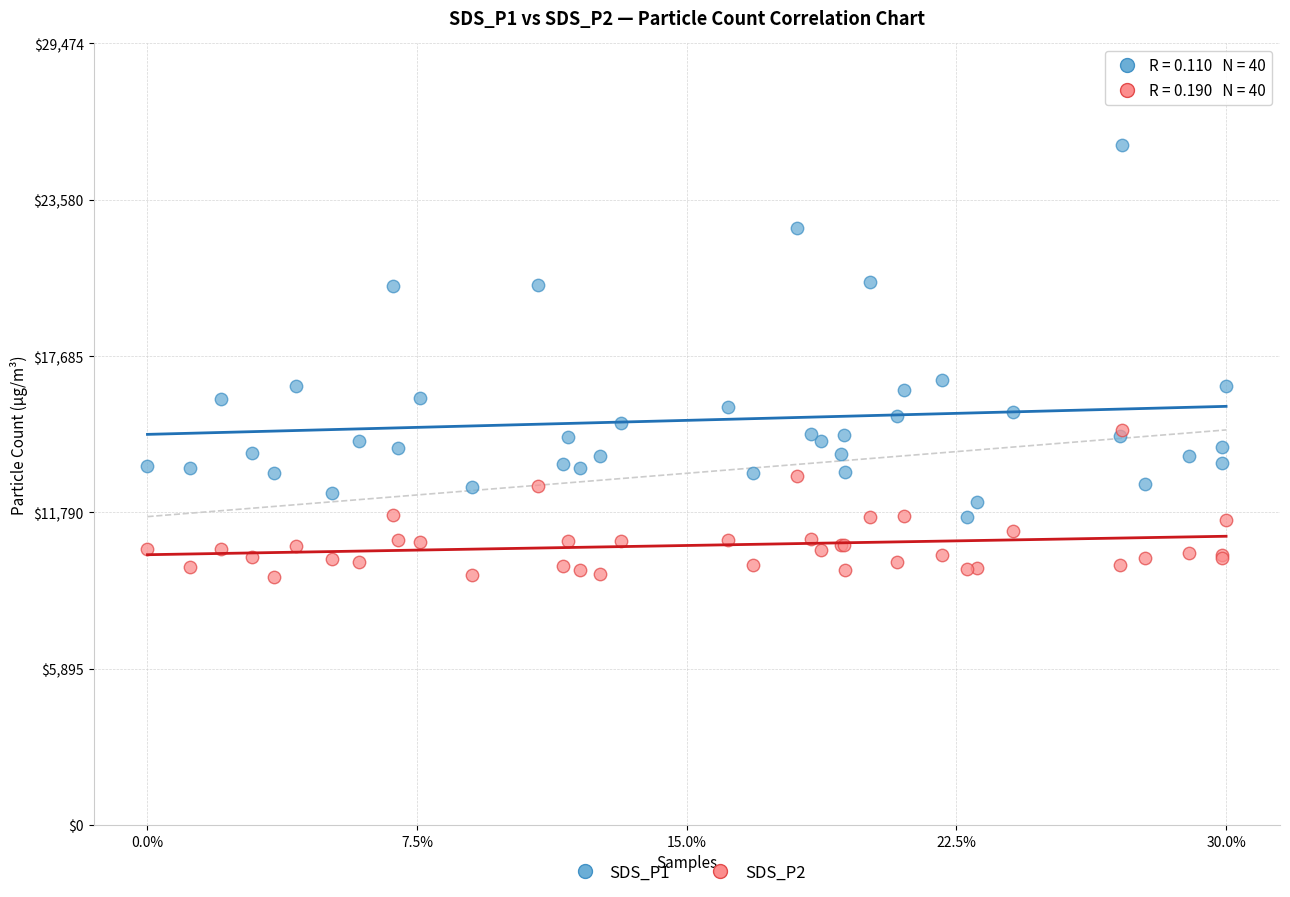

Which series reaches the minimum Y coordinate?

SDS_P2